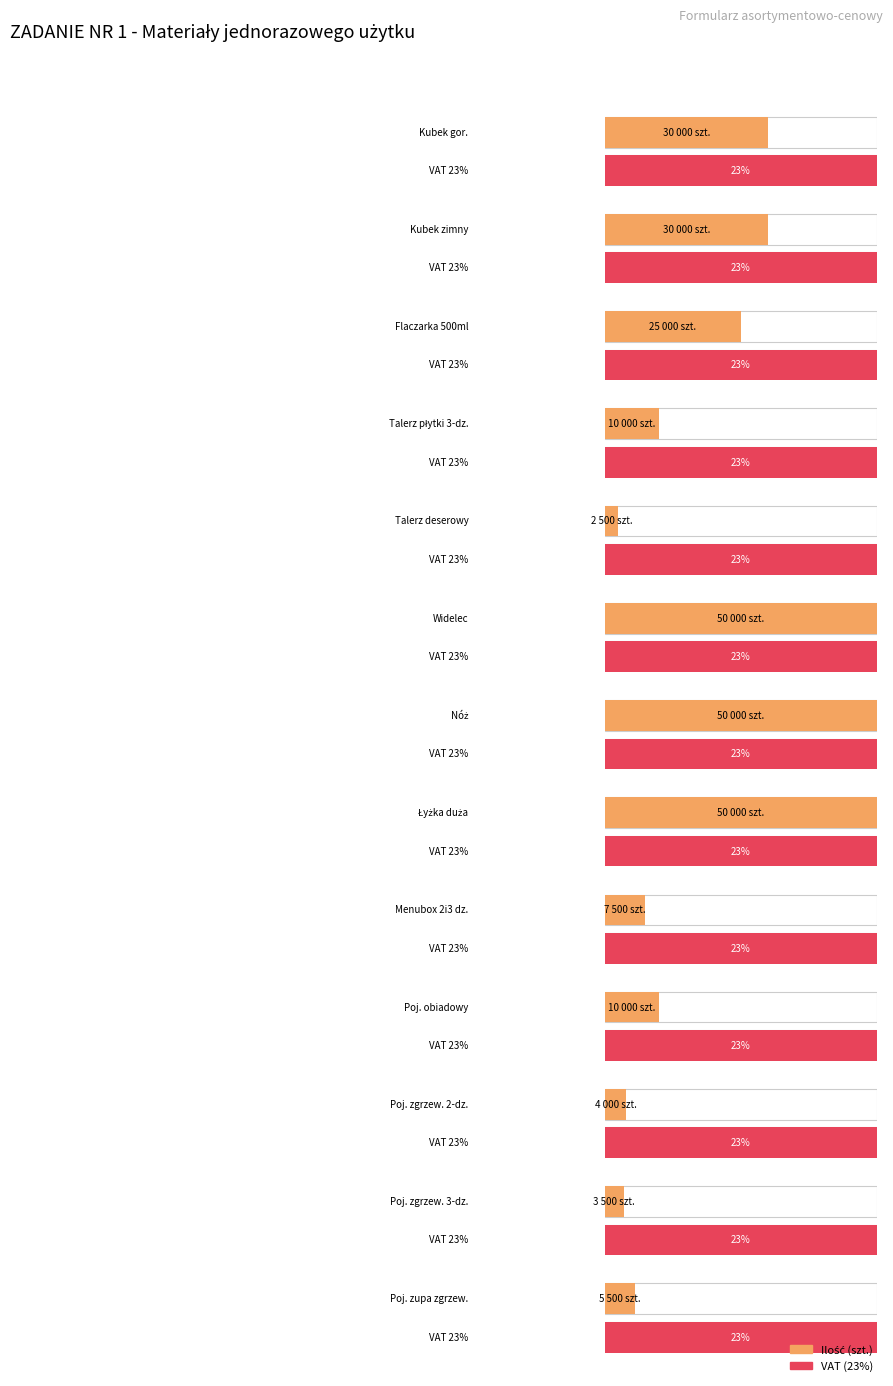

Which series changed the most between Flaczarka jednorazowa 500ml and Pojemnik obiadowy na zupę z/p?

Ilość (szt.)